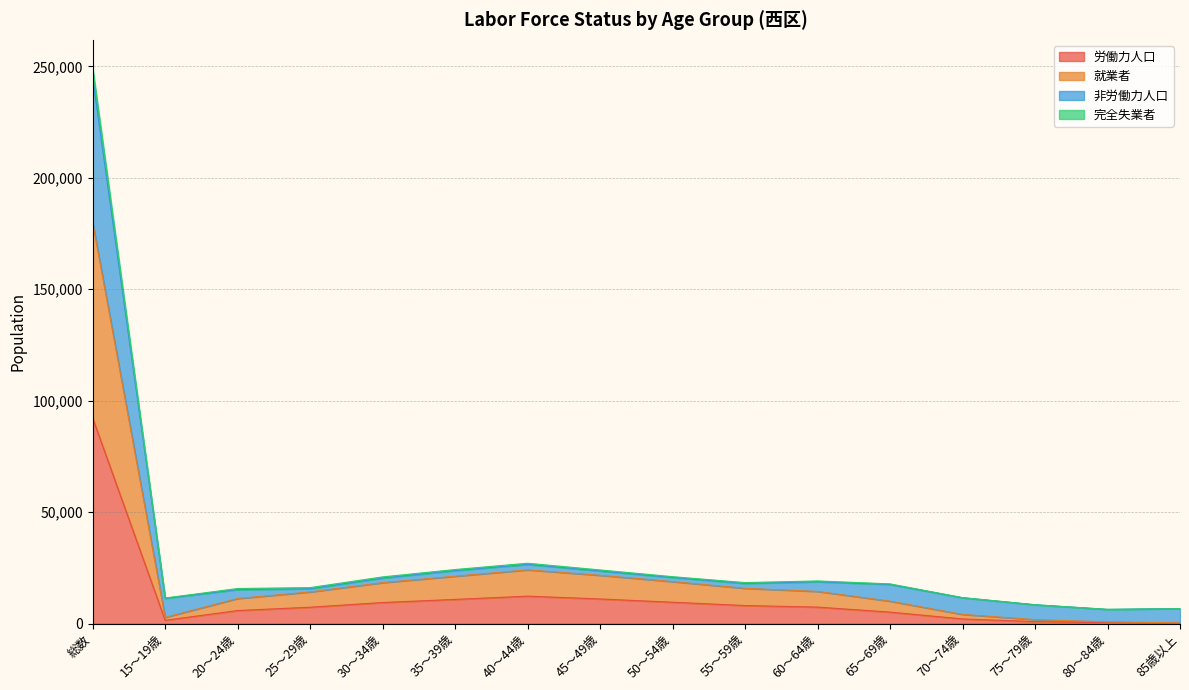

Which category has the highest value in the 労働力人口 series?

総数